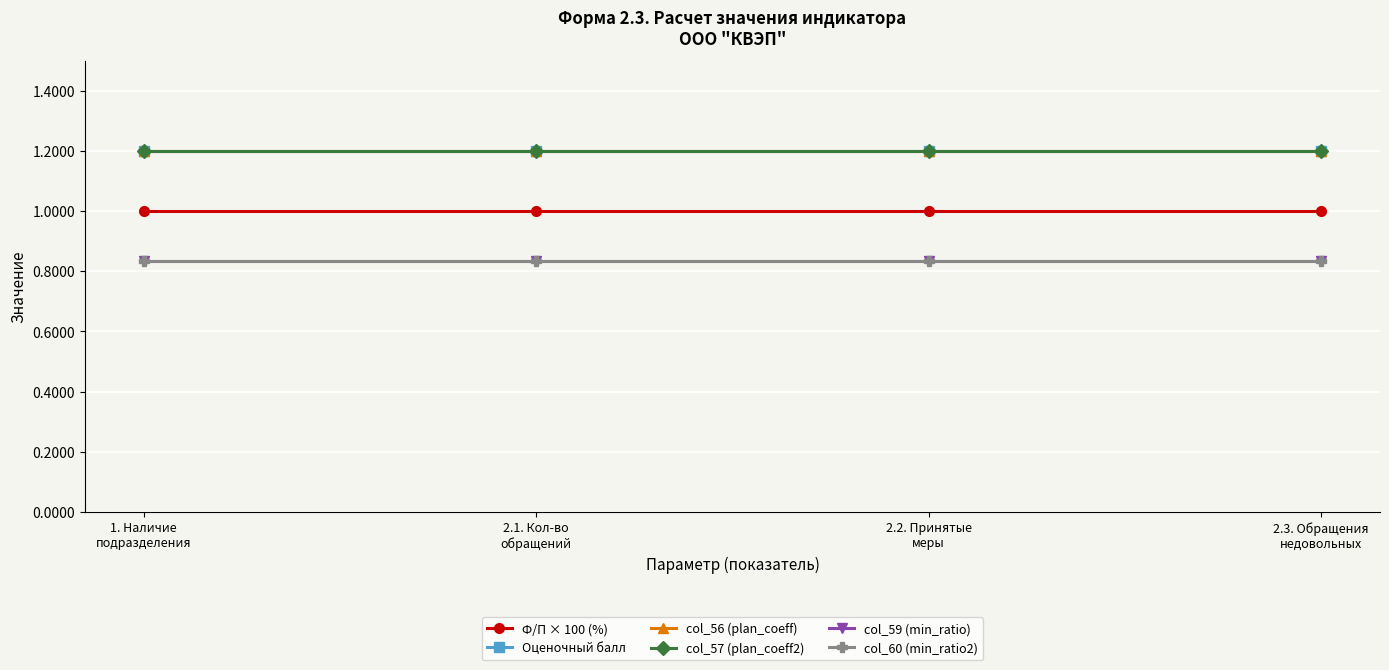

List the series in order of their peak value, lowest first.

col_59 (min_ratio), col_60 (min_ratio2), Ф/П × 100 (%), Оценочный балл, col_56 (plan_coeff), col_57 (plan_coeff2)